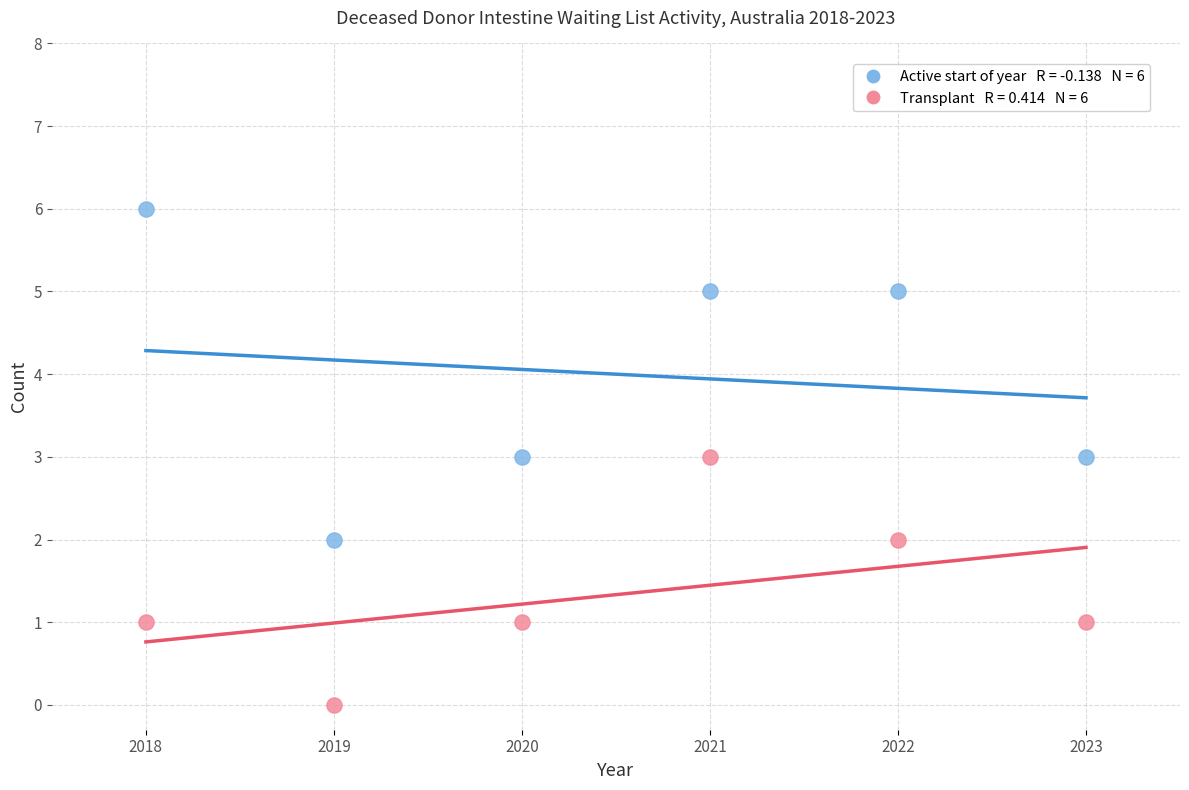

Across all data points, what is the range of Y values (max minus min)?

6